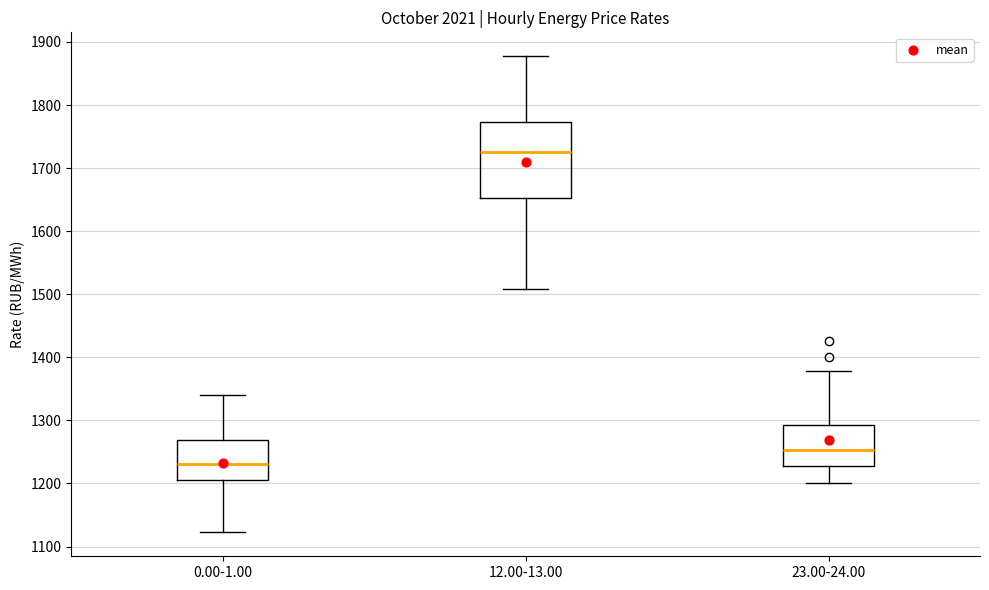

Which box's median line is the highest?

12.00-13.00